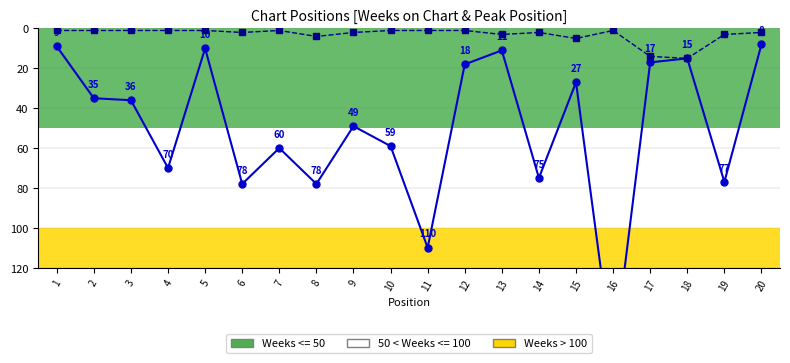

True or false: Weeks on Chart has more than 2 interior local peaks.

True